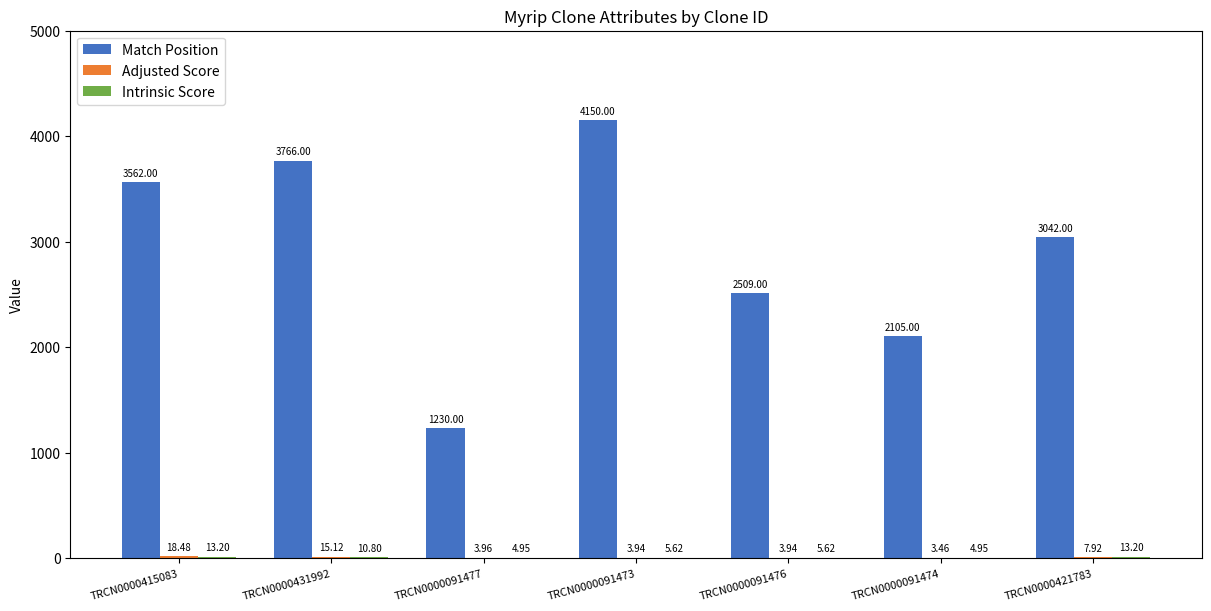

Between TRCN0000431992 and TRCN0000091474, which series saw the biggest shift?

Match Position